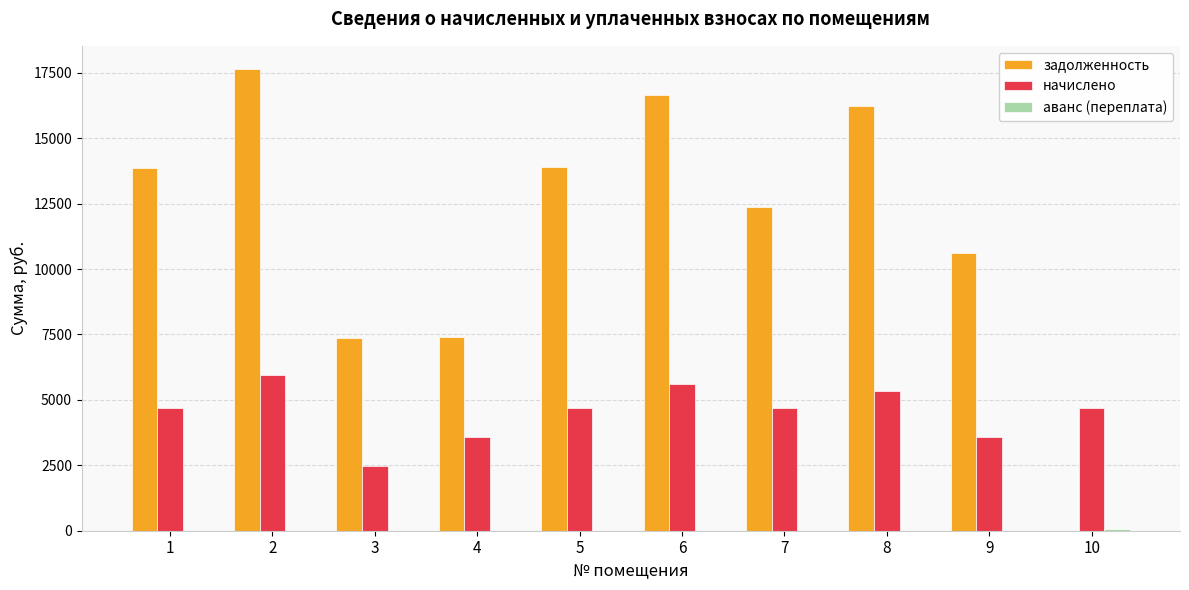

What is the greatest value displayed?

17644.8